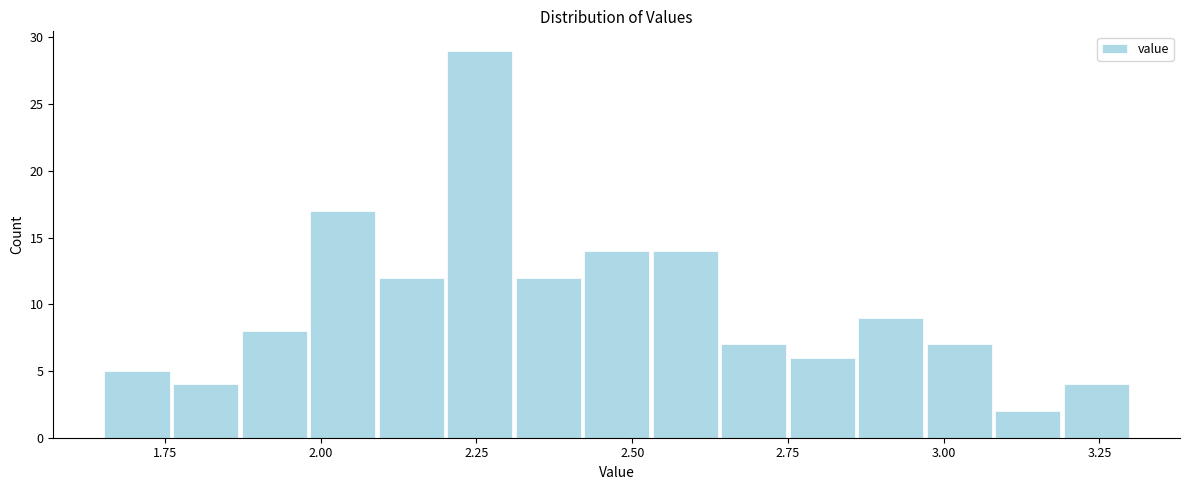

Read against the x-axis, roughly where is the centre of the tallest bar?

2.25